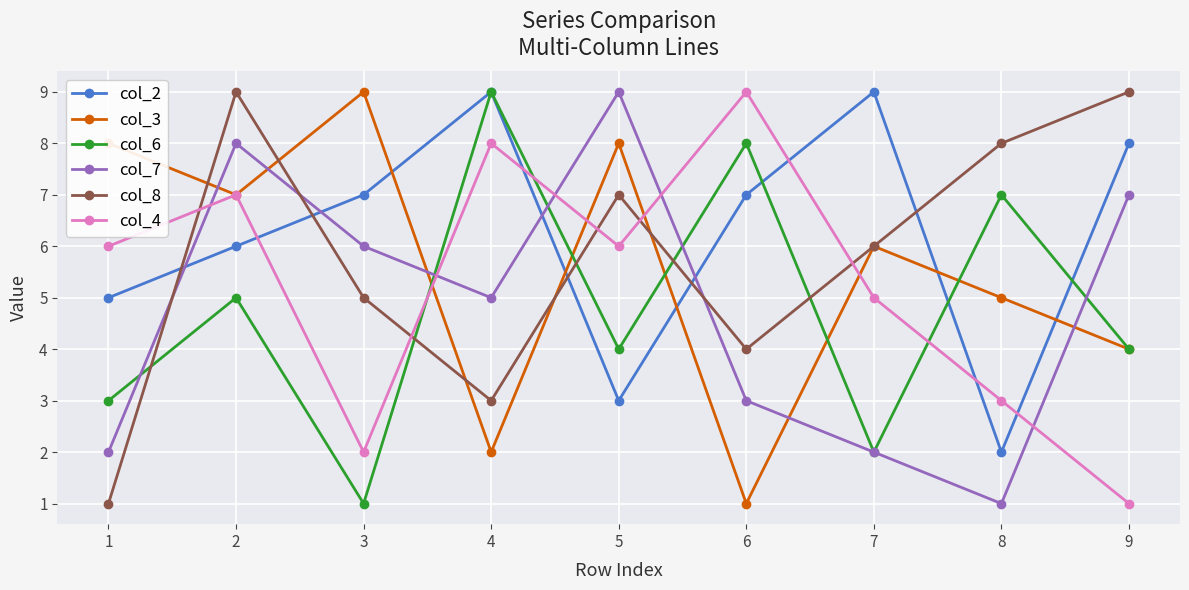

Which series has the largest total across all categories?

col_2